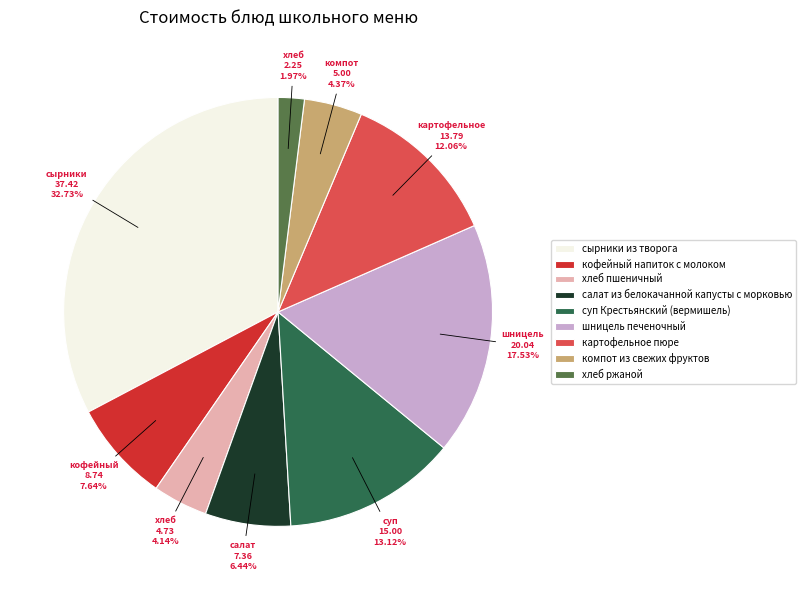

How many segments does this pie chart have?

9